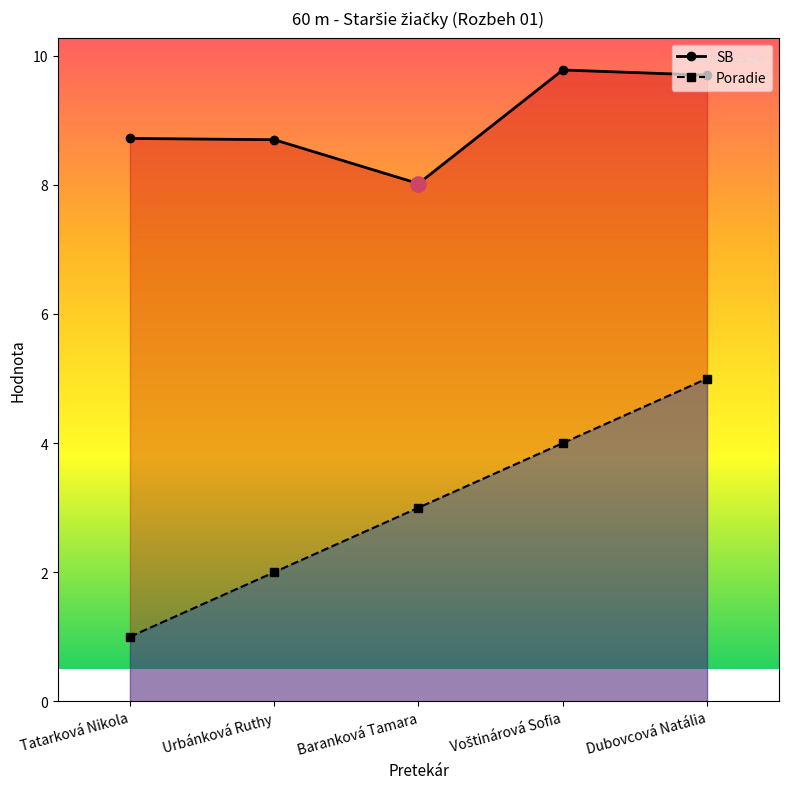

Which series has the largest total across all categories?

SB